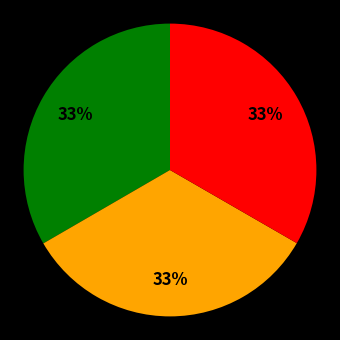

To the nearest percent, what is the average slice percentage?

33%